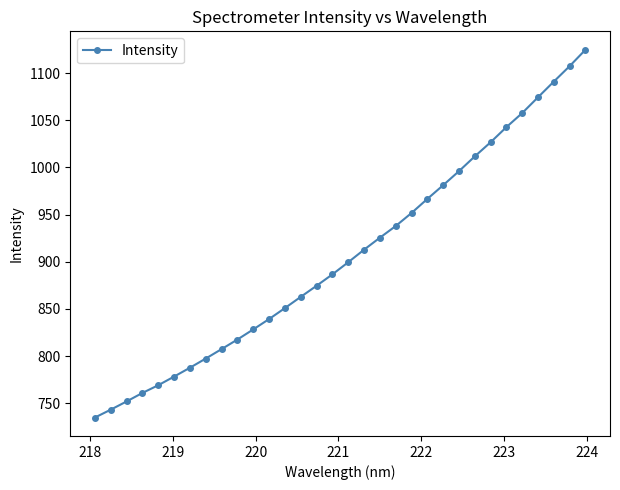

What is the value of the 17th point from the left?

899.5